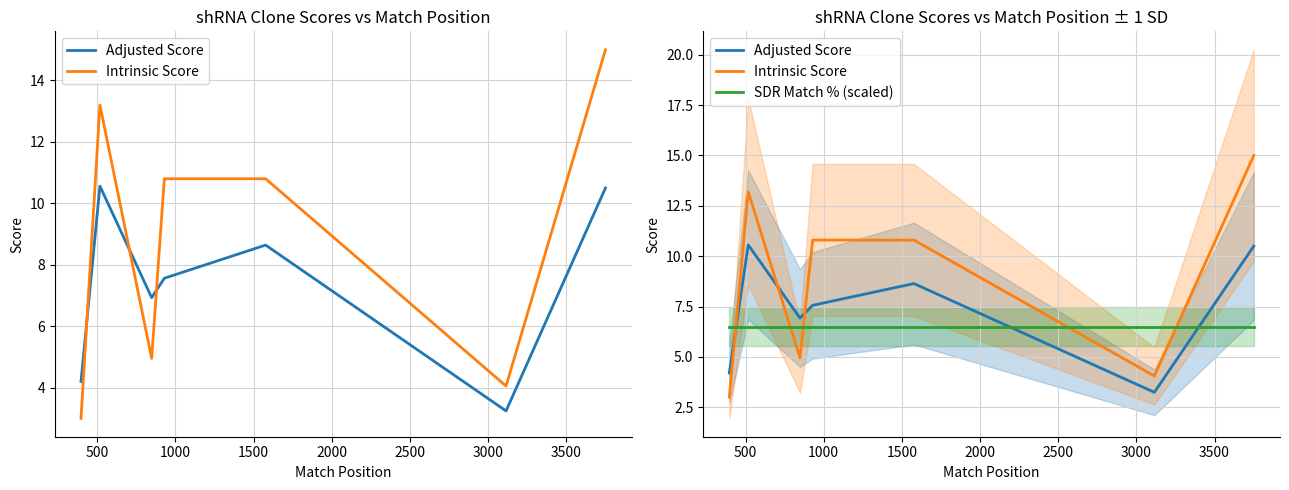

At which label is Intrinsic Score closest to 9?

1500